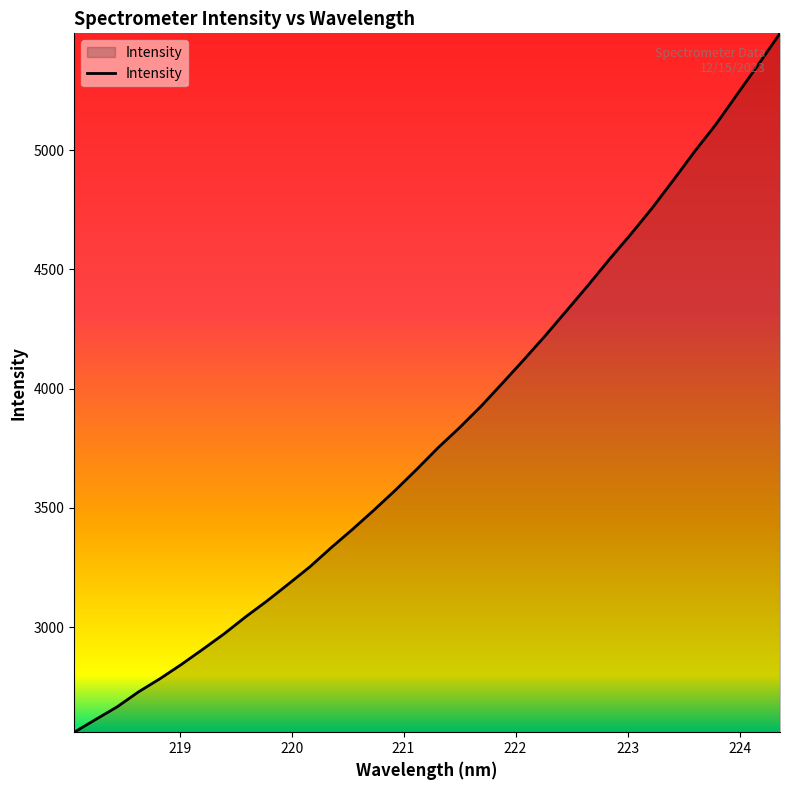

What is the smallest value displayed?

2559.0